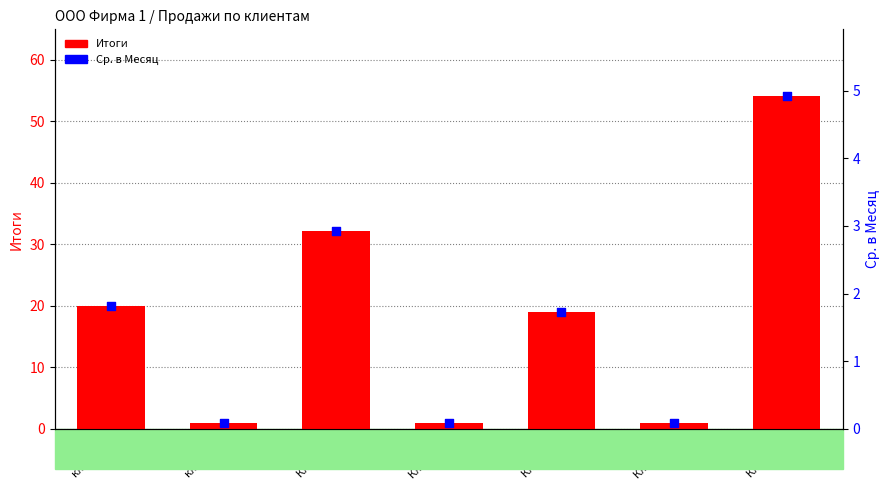

Which series contains the lowest Y value?

Ср. в Месяц